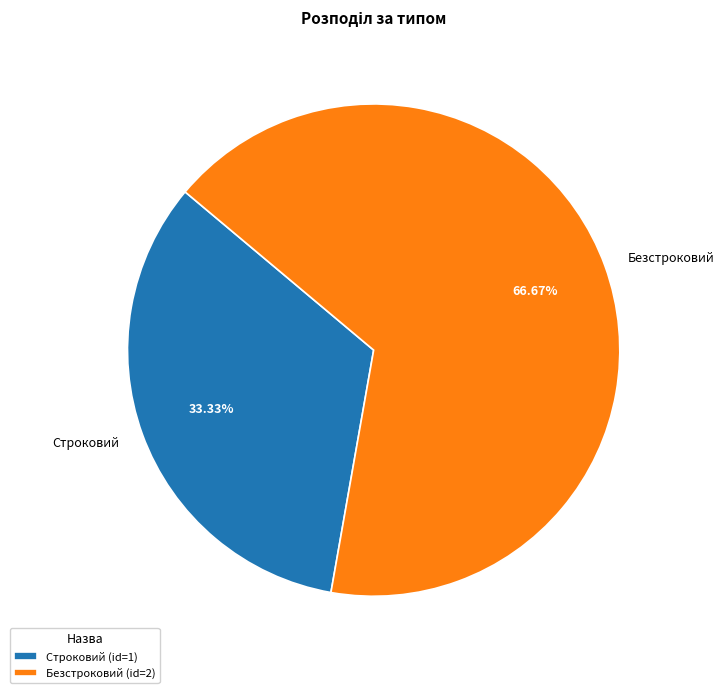

Rank the categories by value from highest to lowest.

Безстроковий, Строковий